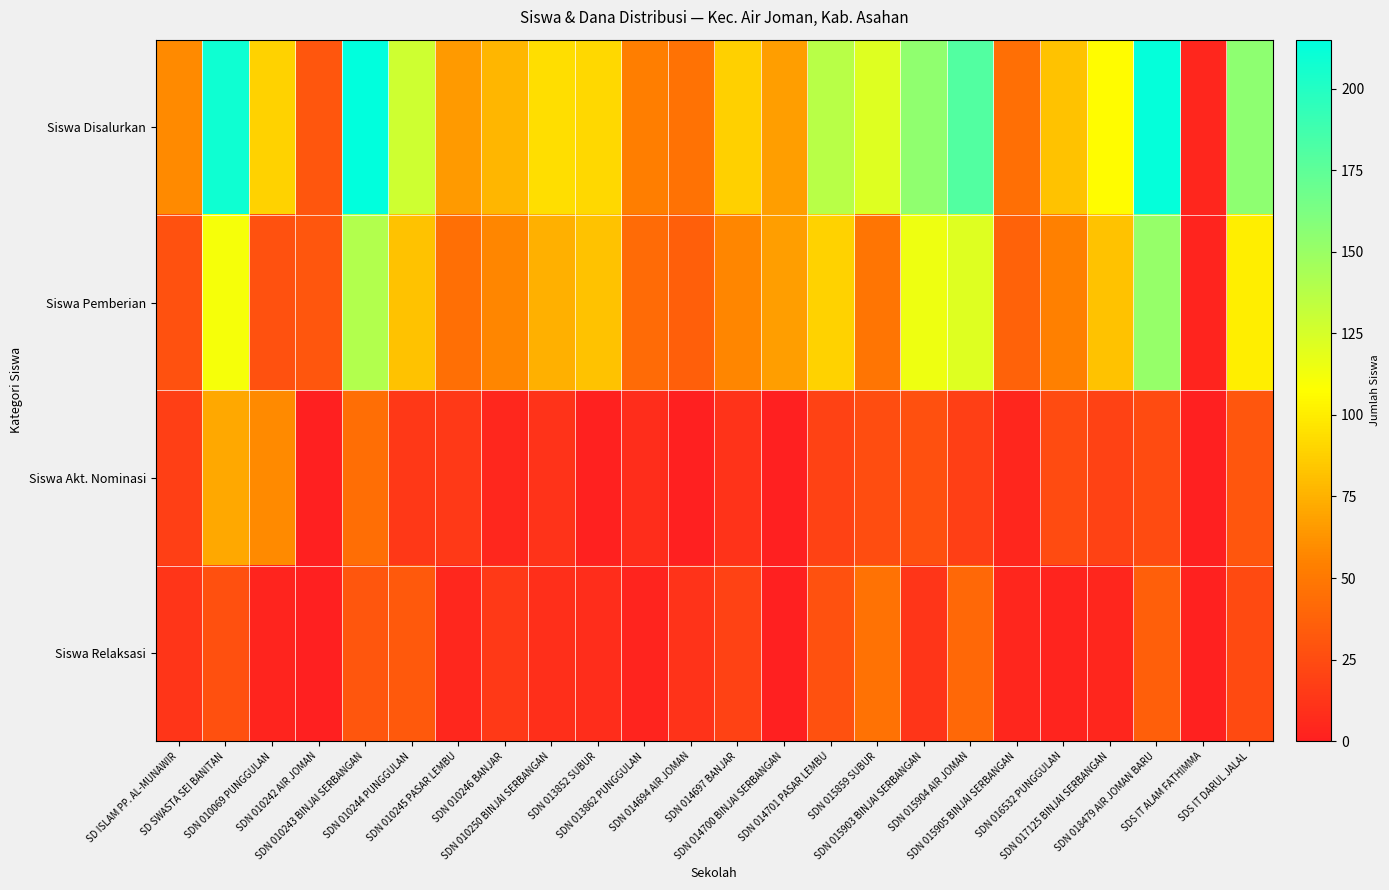

Which category has the lowest value across all series?

SDN 010242 AIR JOMAN